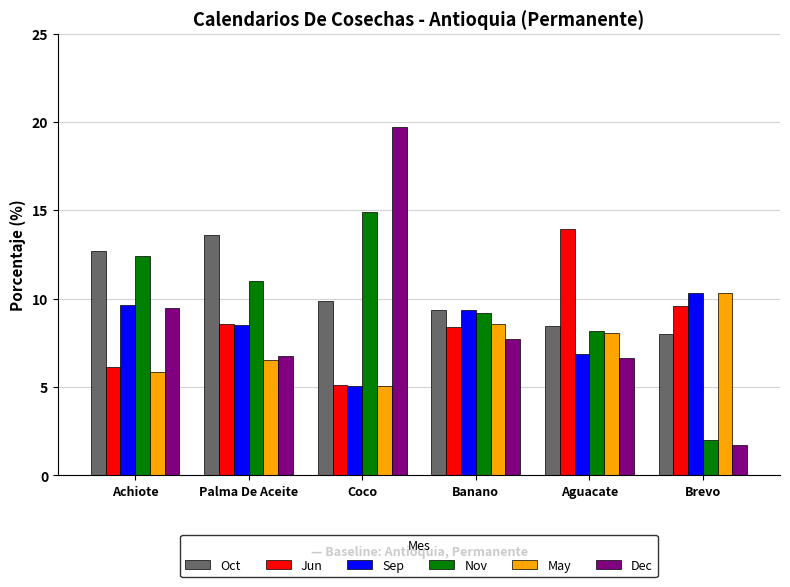

Is it true that Jun equals 6.1 at Achiote?

True